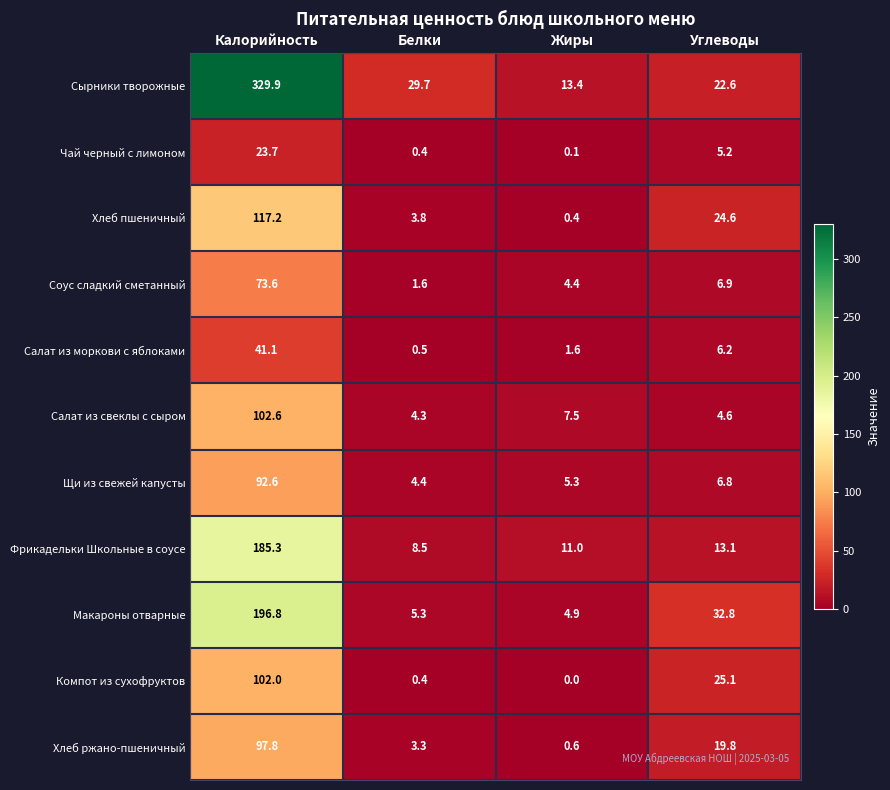

At how many categories does at least one series exceed 75?

1